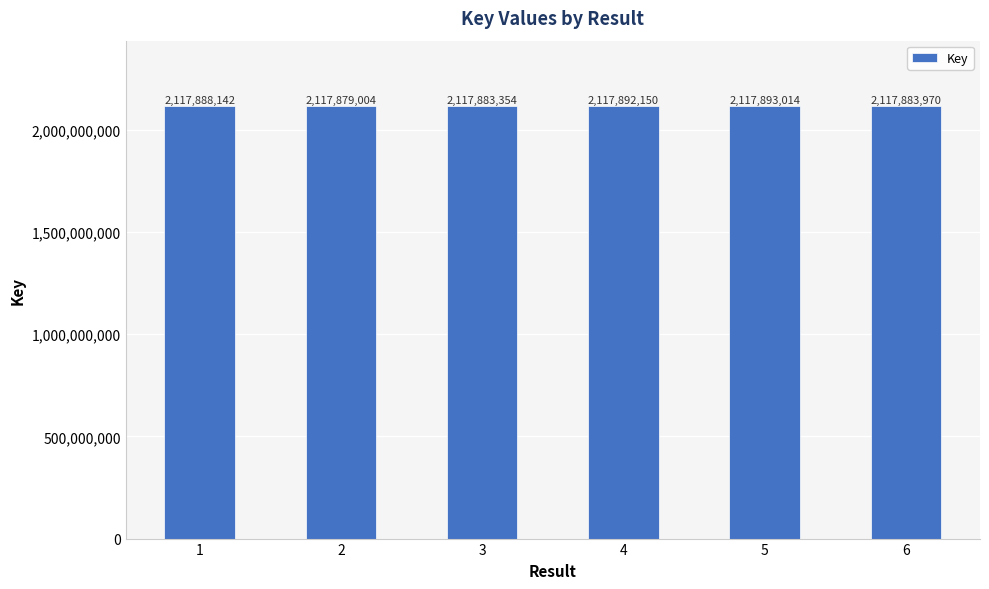

What is the ratio of the value at 1 to the value at 2?

1.0